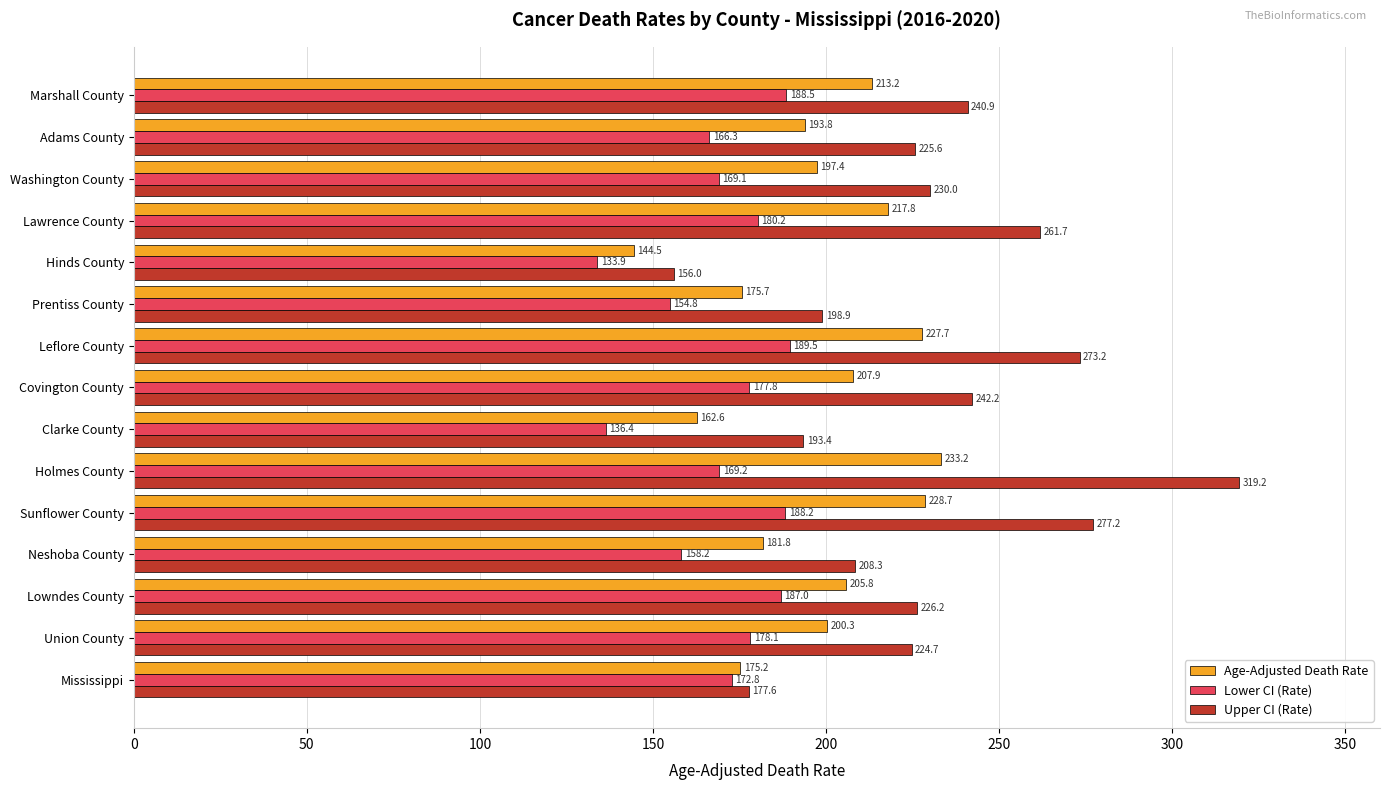

At which label does Age-Adjusted Death Rate reach its minimum?

Hinds County